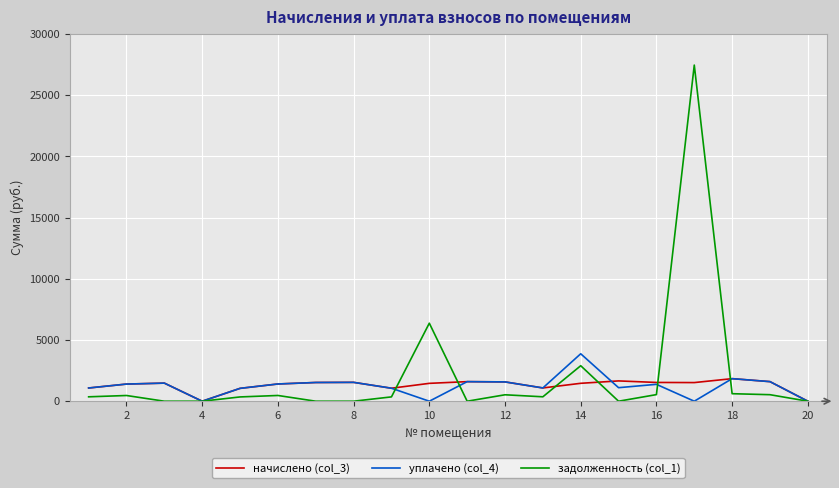

What is the difference between the maximum and minimum values in the начислено (col_3) series?

1843.5